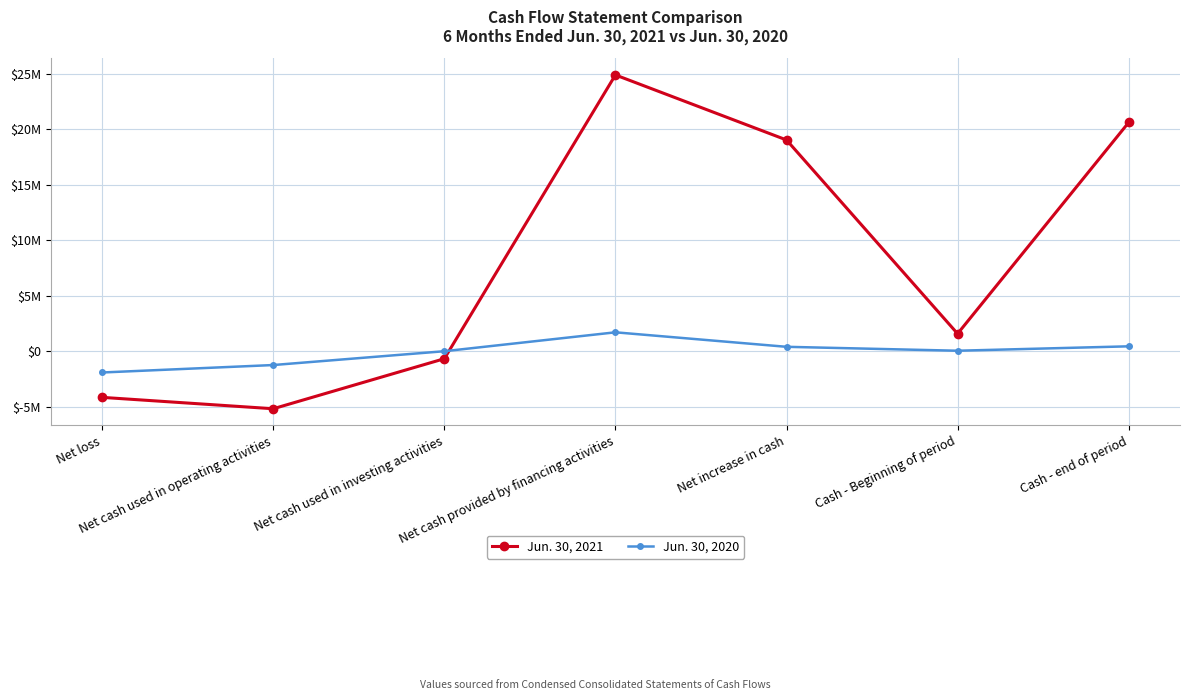

Where do Jun. 30, 2021 and Jun. 30, 2020 first cross each other?

Net cash used in investing activities and Net cash provided by financing activities